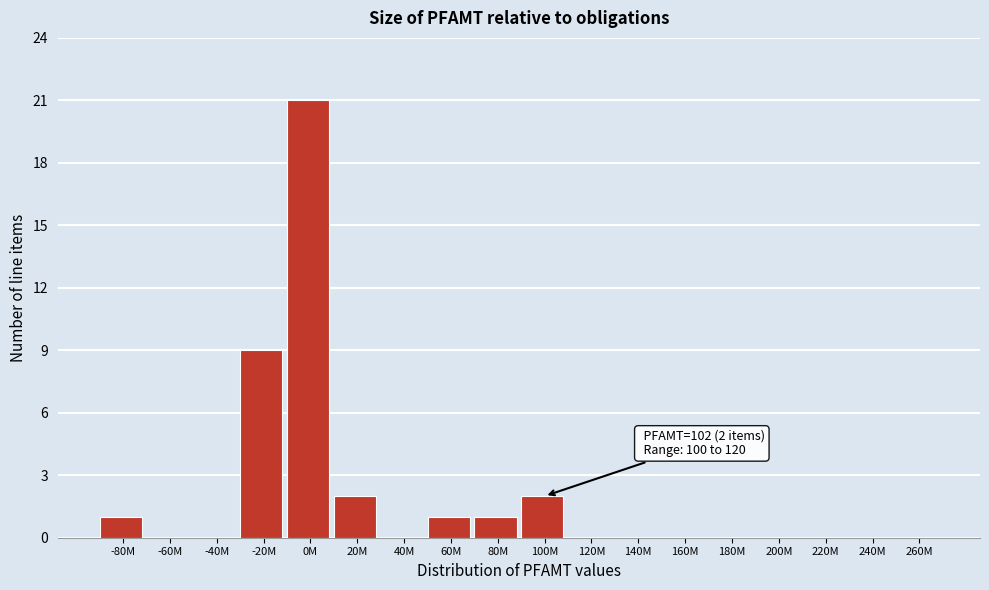

Reading right to left, extract all data points from this chart.

260M=0	240M=0	220M=0	200M=0	180M=0	160M=0	140M=0	120M=0	100M=2	80M=1	60M=1	40M=0	20M=2	0M=21	-20M=9	-40M=0	-60M=0	-80M=1